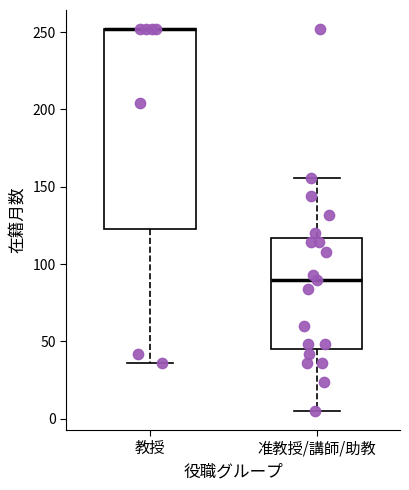

Reading left to right, read every box against the y-axis: the position of its median line, the range the box covers, and the ends of its whiskers. The values are not printed on the chart, so give them approximately, as read against the axis.

教授: median 250 (drawn on the box's upper edge), box 125 to 250, whiskers 35 to 250
准教授/講師/助教: median 90, box 45 to 115, whiskers 5 to 155